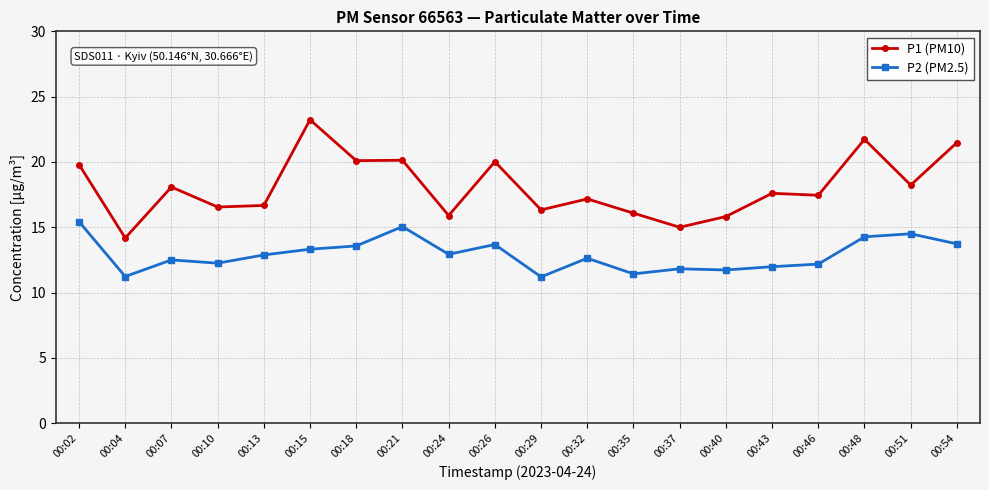

What is the sum of all P2 (PM2.5) values?

258.3